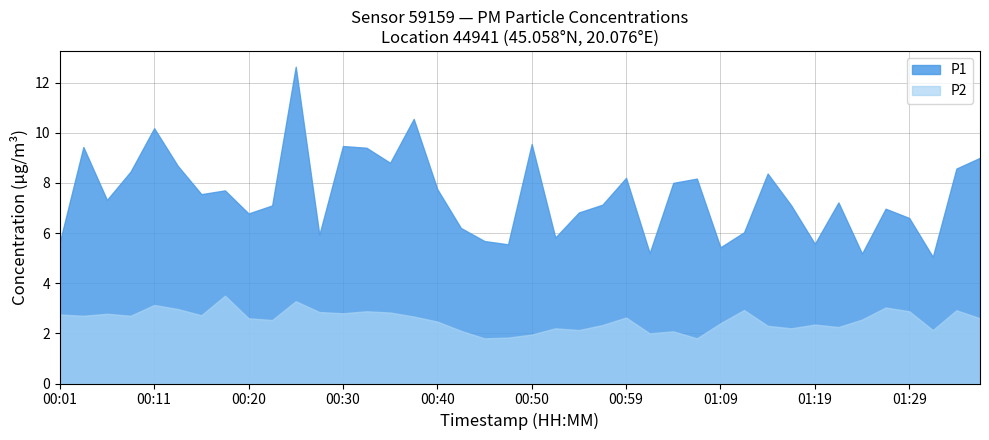

What is the label of the 9th point from the right?

01:17